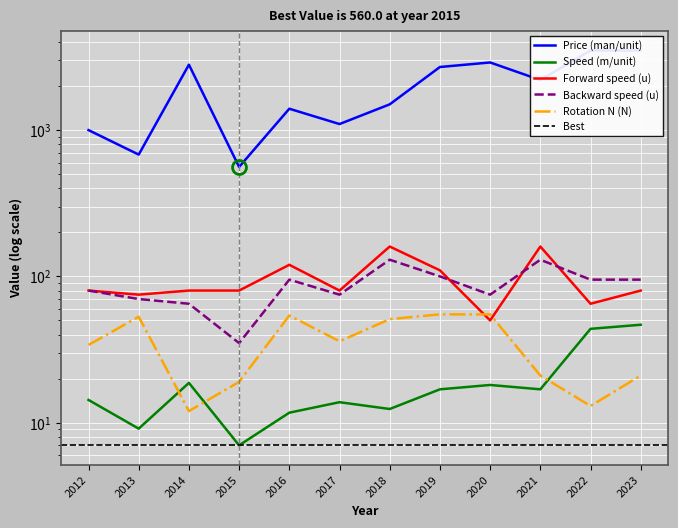

What is the minimum value shown in the chart?

7.0